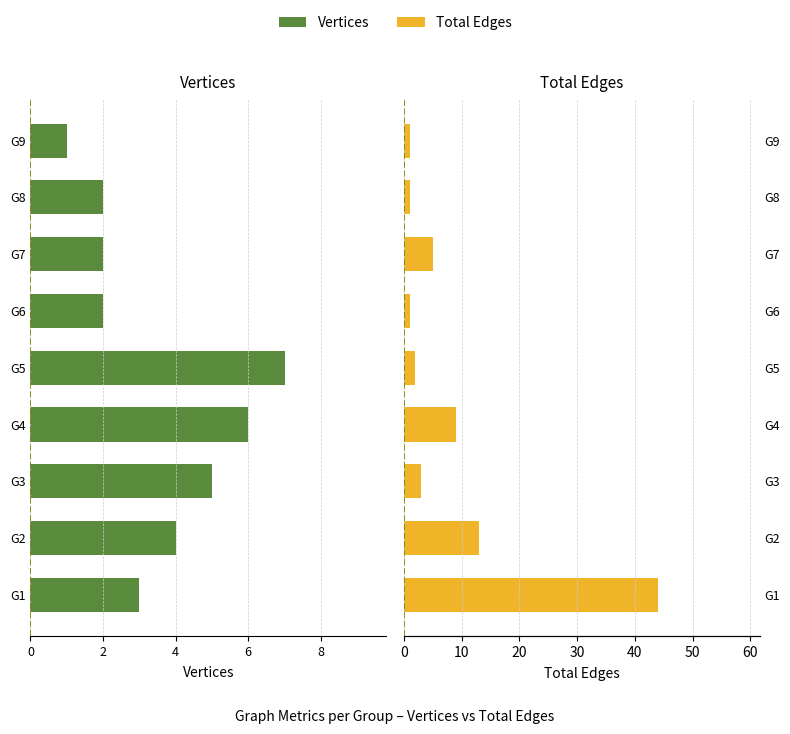

What is the difference between the maximum and second lowest values in the Total Edges series?

43